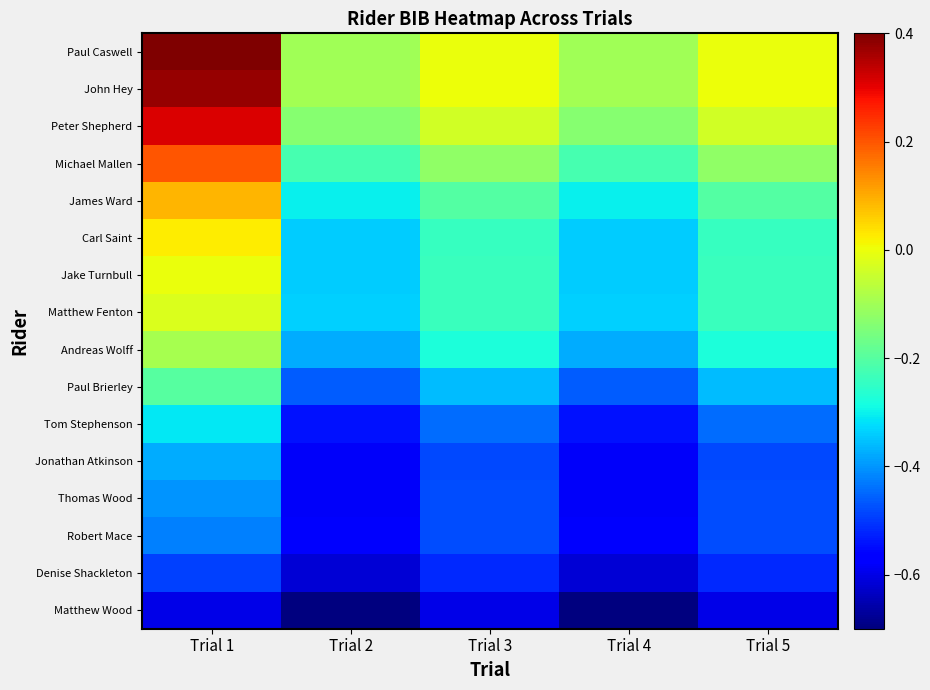

Rank the series at Trial 4 from highest to lowest value.

John Hey, Paul Caswell, Peter Shepherd, Michael Mallen, James Ward, Matthew Fenton, Jake Turnbull, Carl Saint, Andreas Wolff, Paul Brierley, Tom Stephenson, Robert Mace, Thomas Wood, Jonathan Atkinson, Denise Shackleton, Matthew Wood